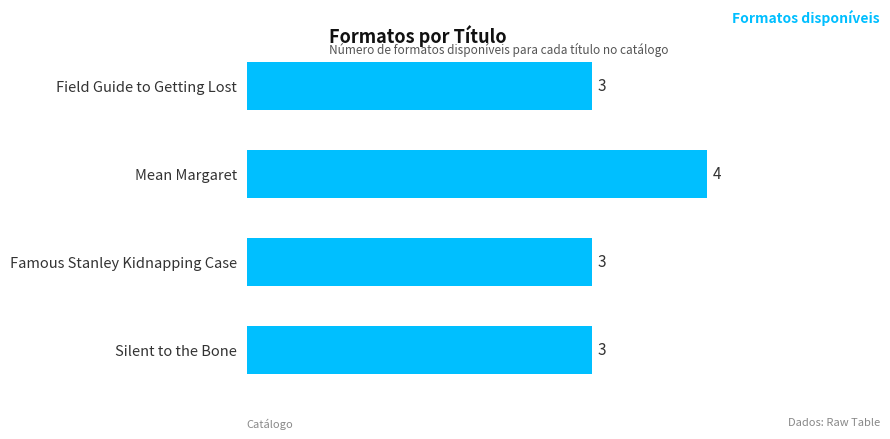

Approximately how many times larger is the value at Field Guide to Getting Lost compared to Silent to the Bone?

1.0